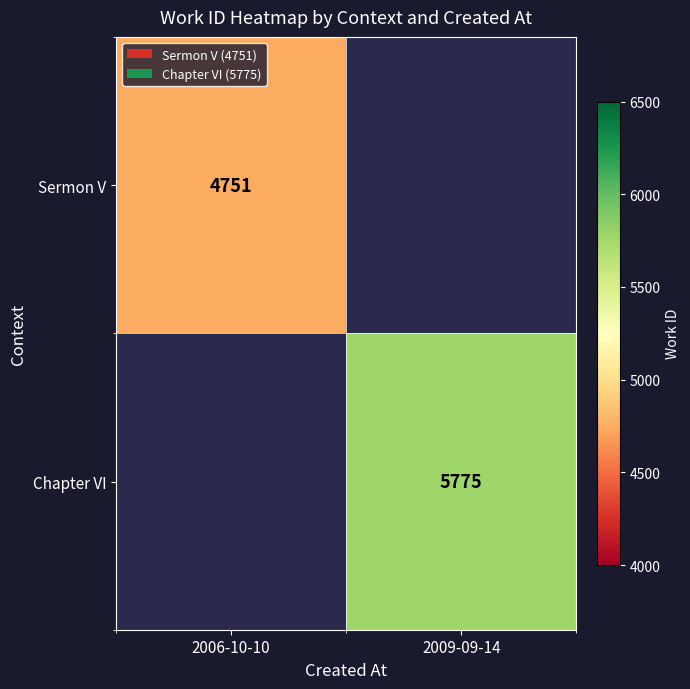

Is it true that Chapter VI equals 7637 at 2009-09-14?

False